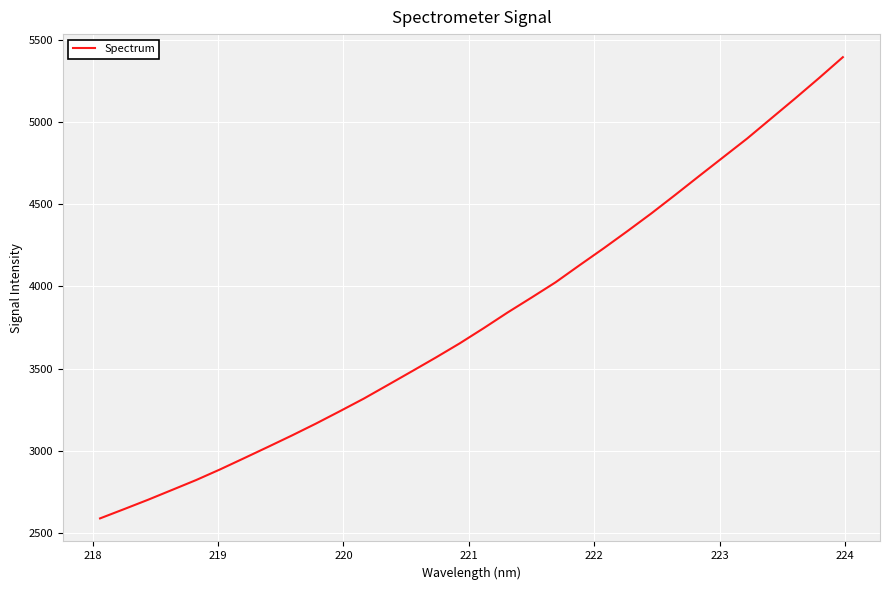

What is the minimum value shown in the chart?

2589.8